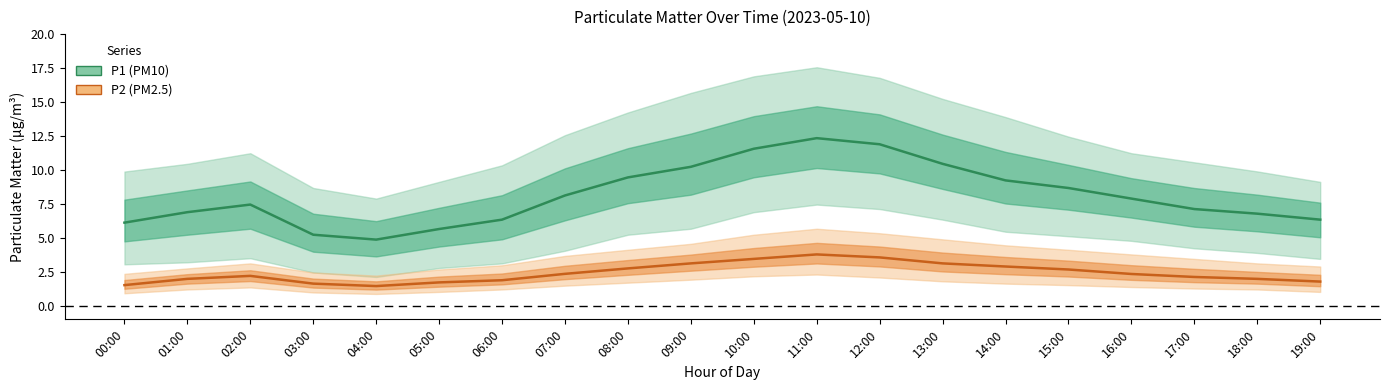

Does the chart have visible grid lines?

No